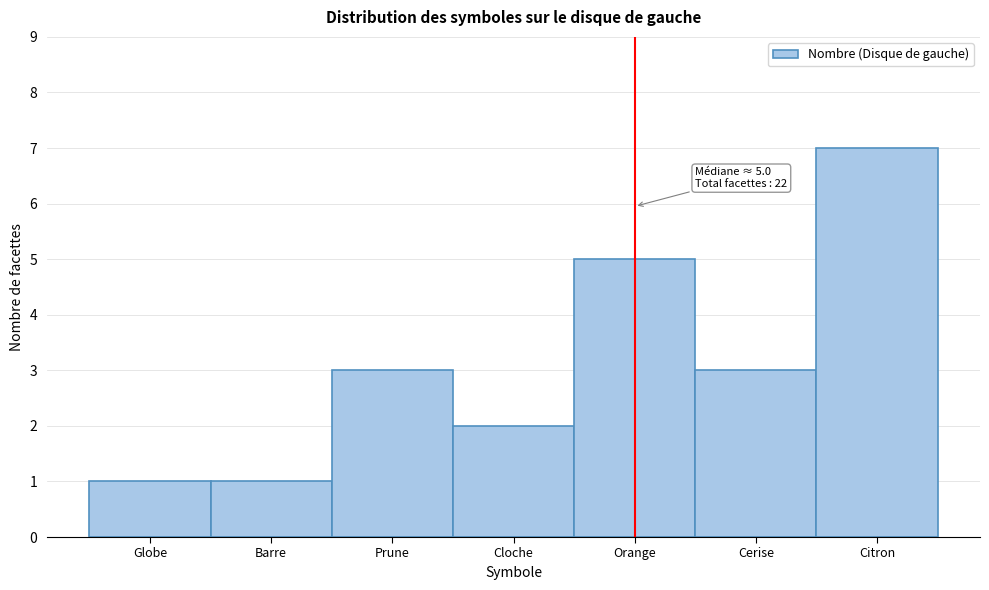

Reading left to right, what are all the values shown in this chart?

Globe=1	Barre=1	Prune=3	Cloche=2	Orange=5	Cerise=3	Citron=7